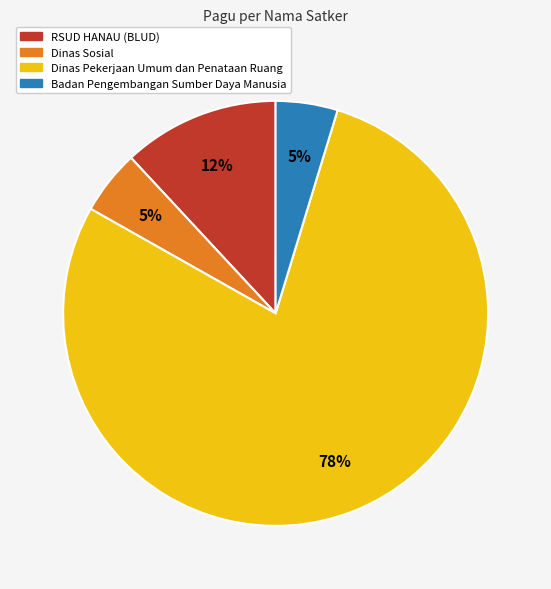

To the nearest percent, what is the average slice percentage?

25%